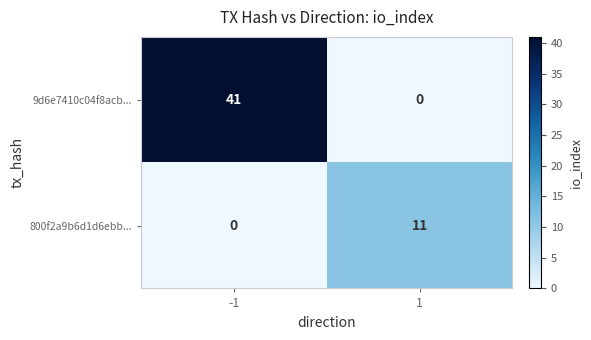

How many data points does each series have?

2